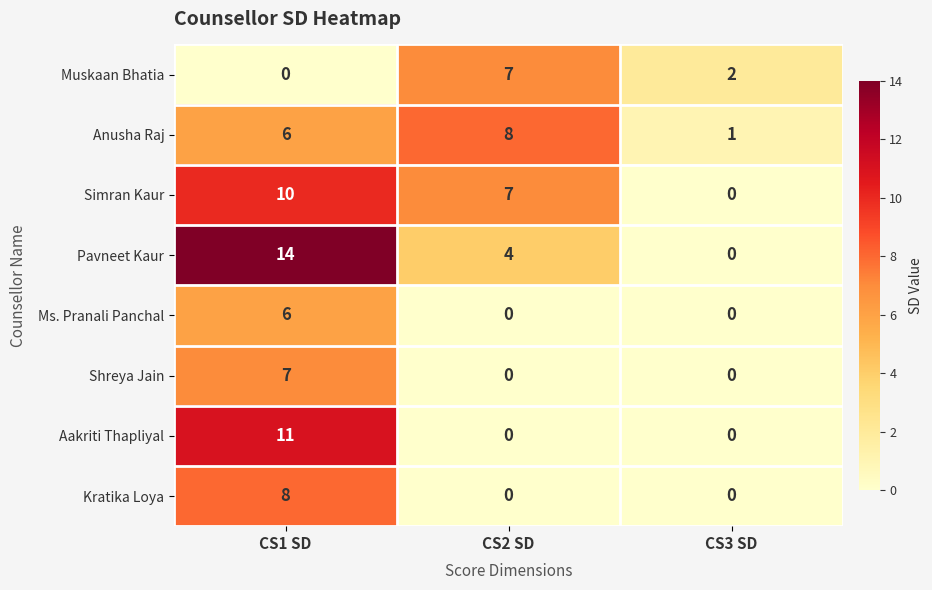

Is the value of Anusha Raj at CS2 SD greater than the value of Kratika Loya at CS2 SD?

Yes